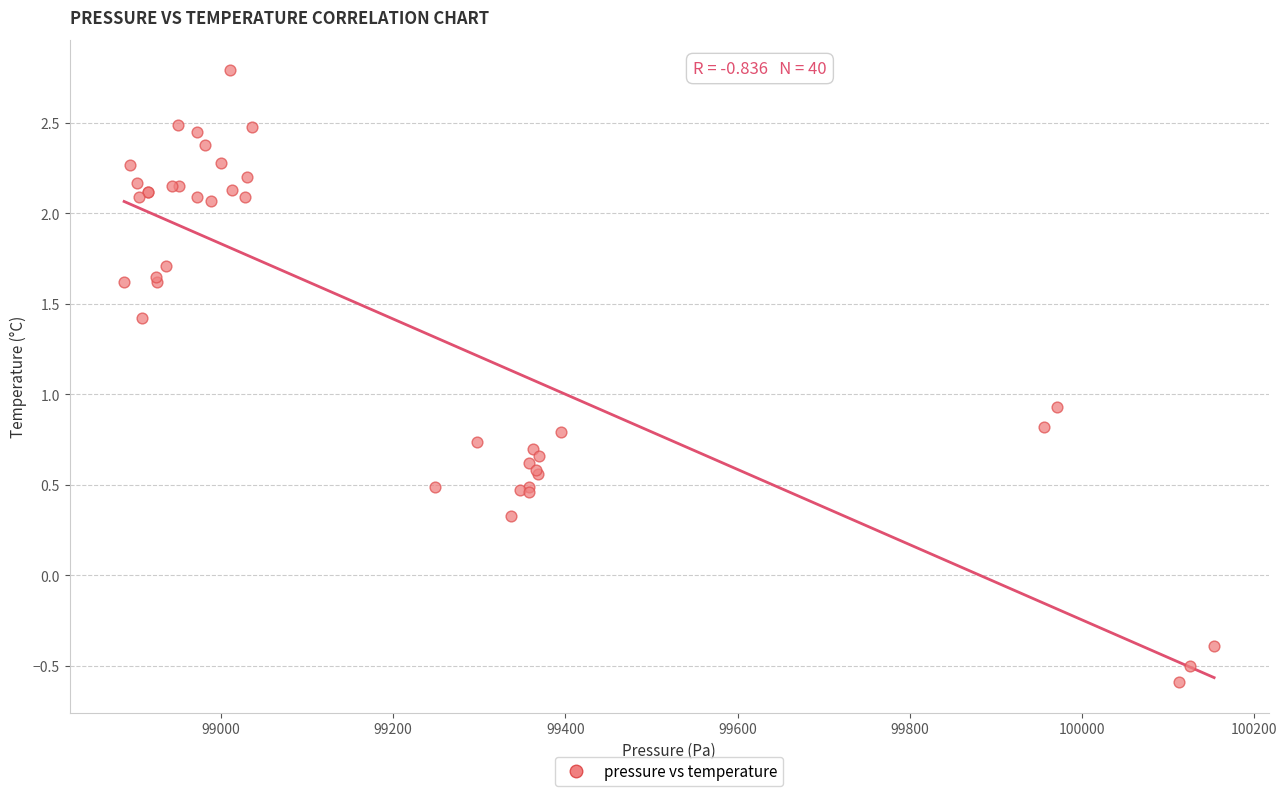

What Y value in the scatter plot is closest to 1?

0.9